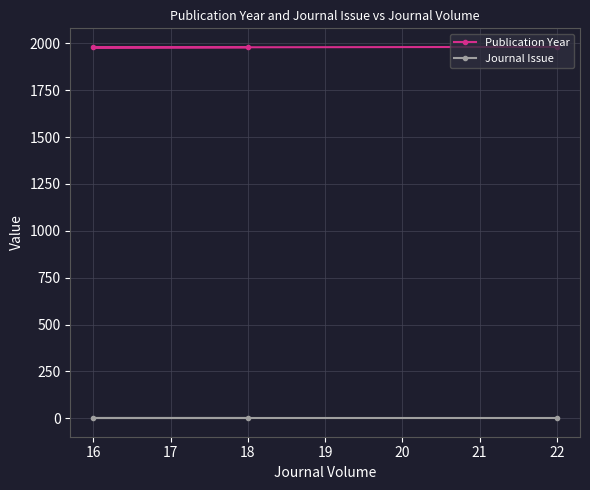

What is the average value of the Publication Year series?

1979